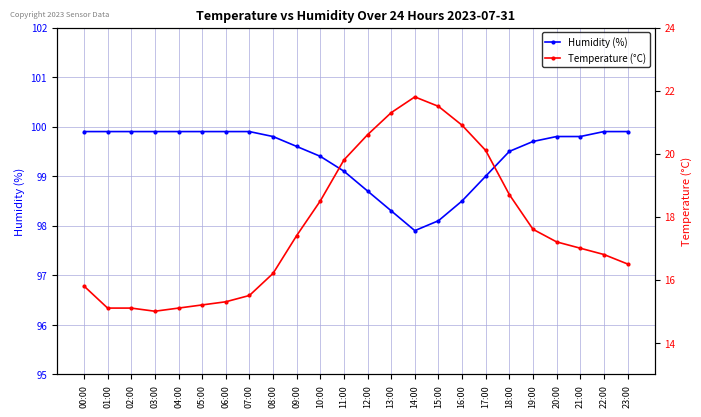

List the series in order of their overall mean, highest first.

Humidity (%), Temperature (°C)